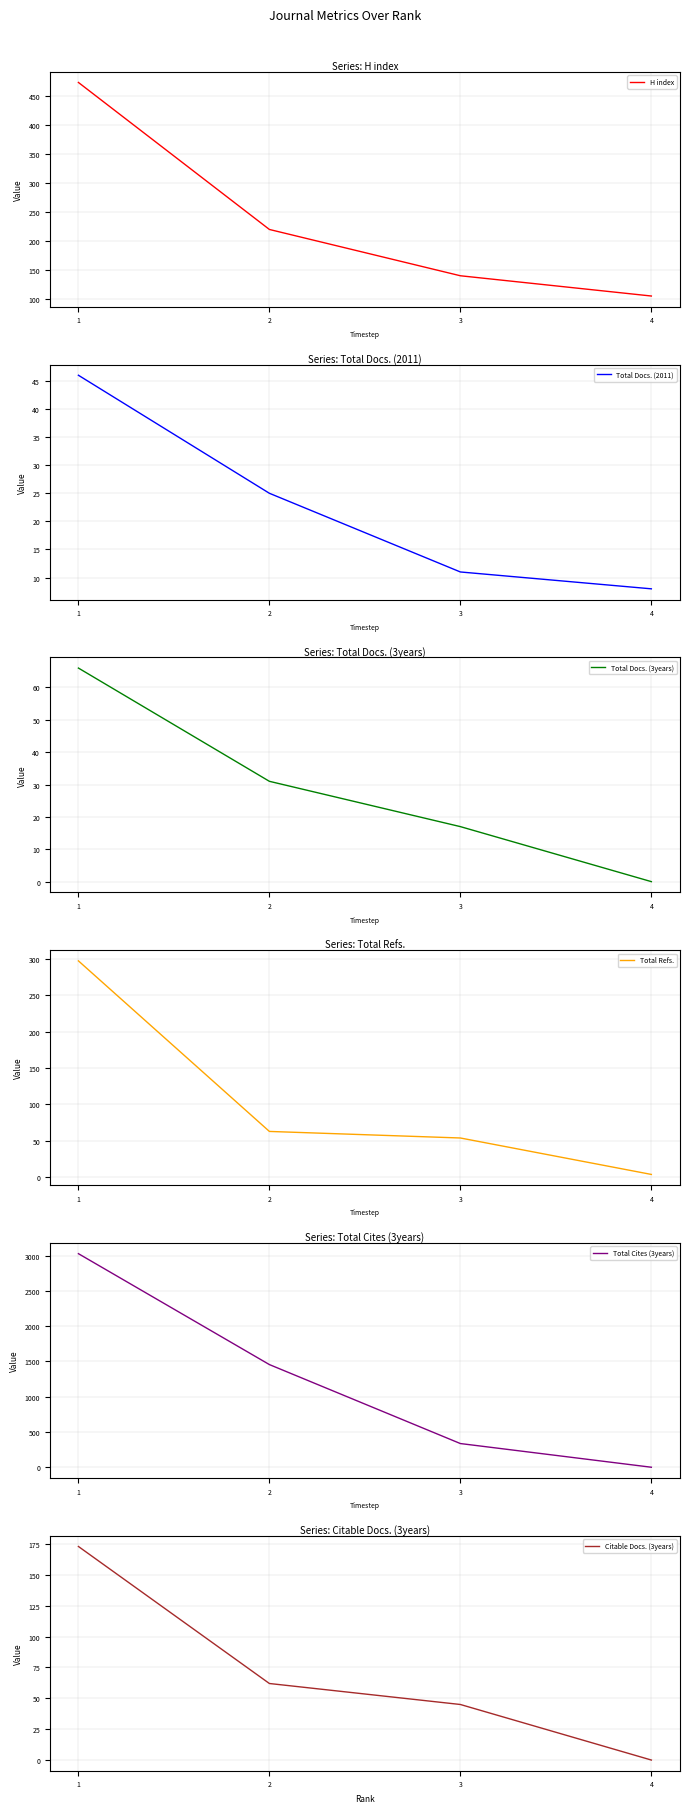

True or false: Total Refs. has a value of 4 at 4.

True